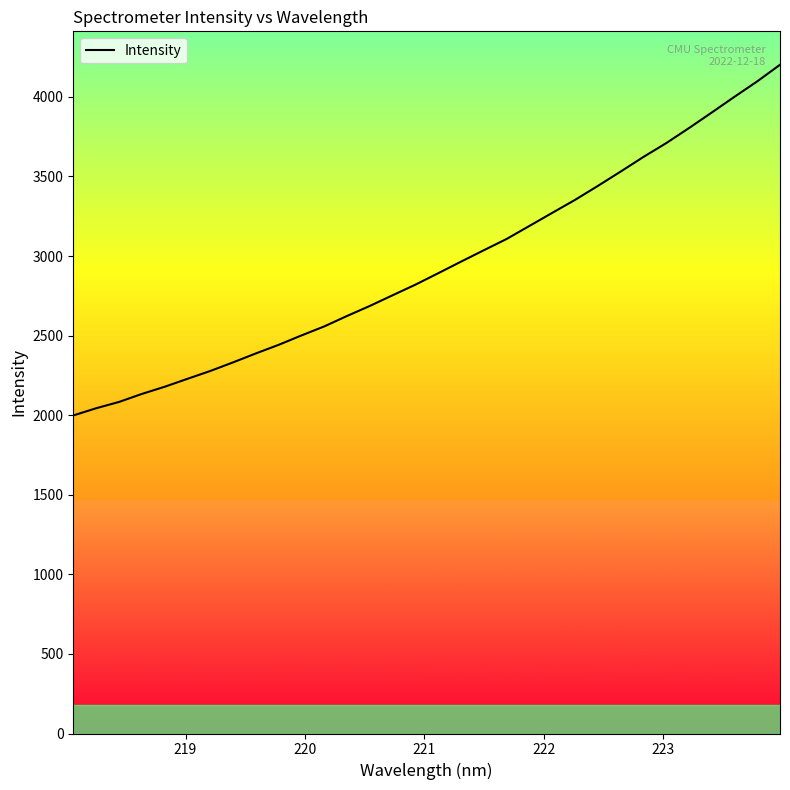

What is the maximum value shown in the chart?

4201.9